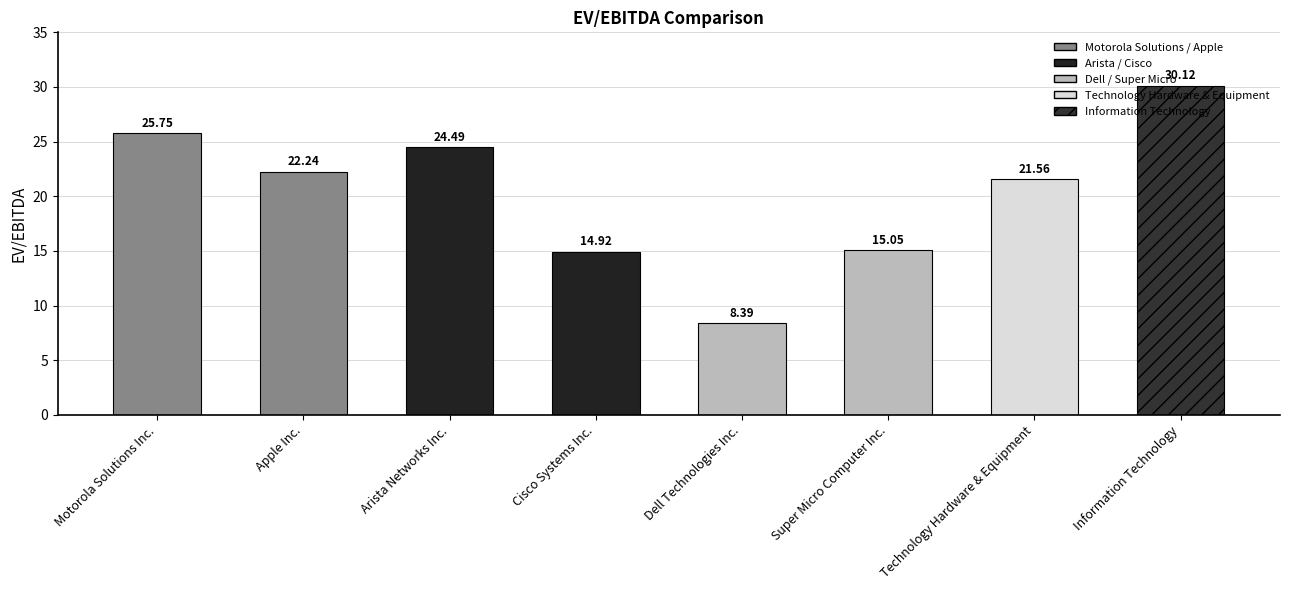

At which category does the chart reach its peak across all series?

Information Technology